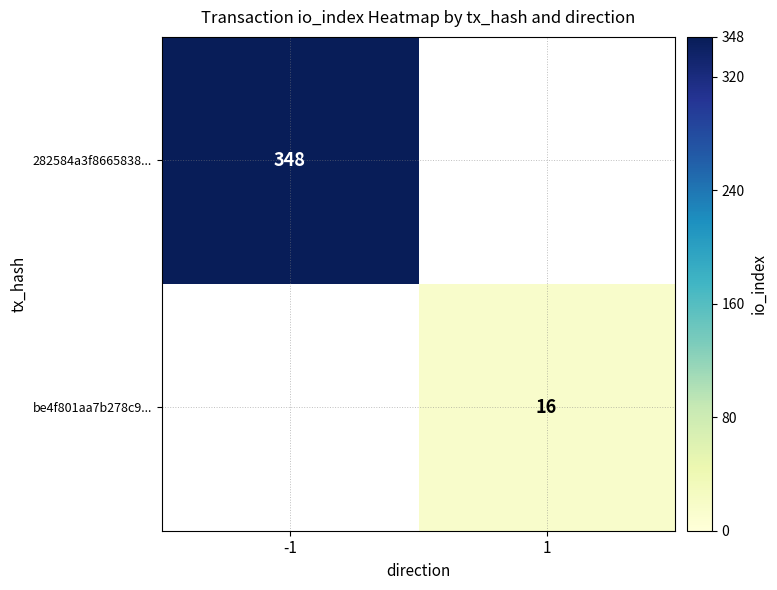

The 282584a3f8665838... series shows 348 at -1. True or false?

True